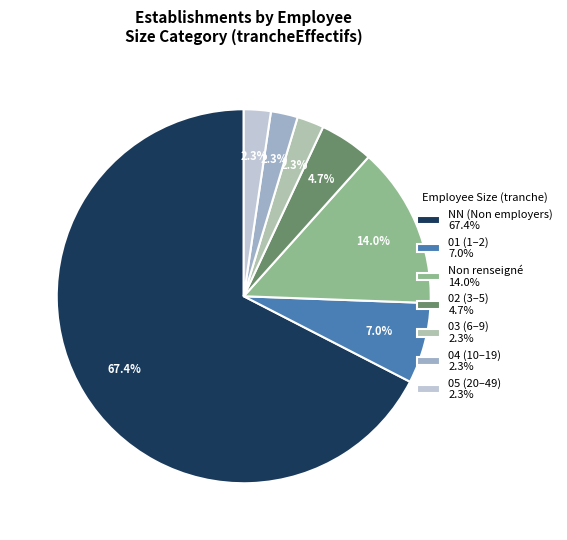

Count the number of slices in the pie.

7